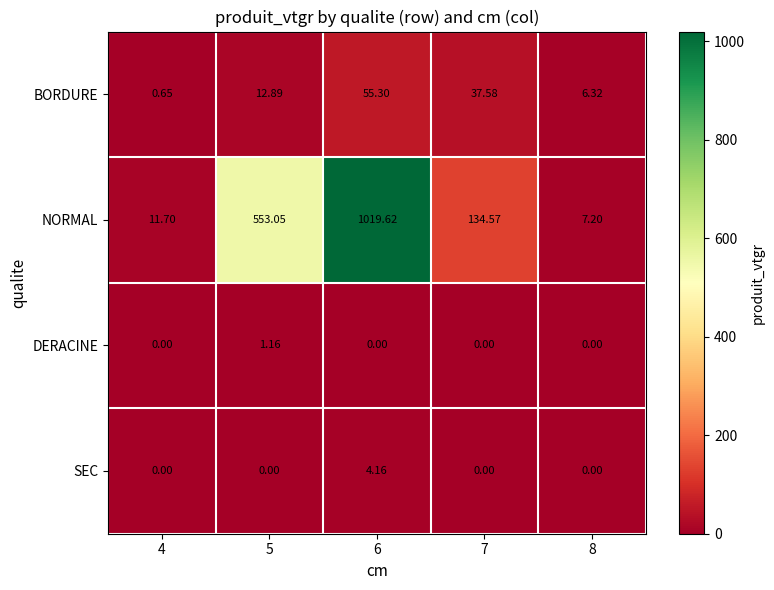

Count the number of categories in the chart.

5